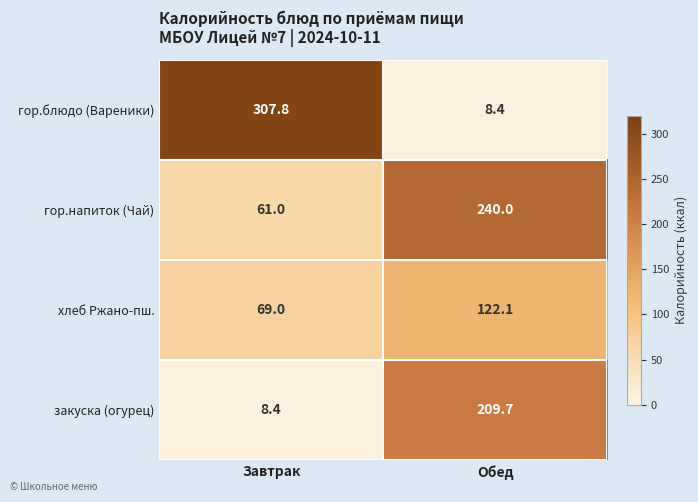

Is it true that закуска (огурец) equals 209.7 at Обед?

True